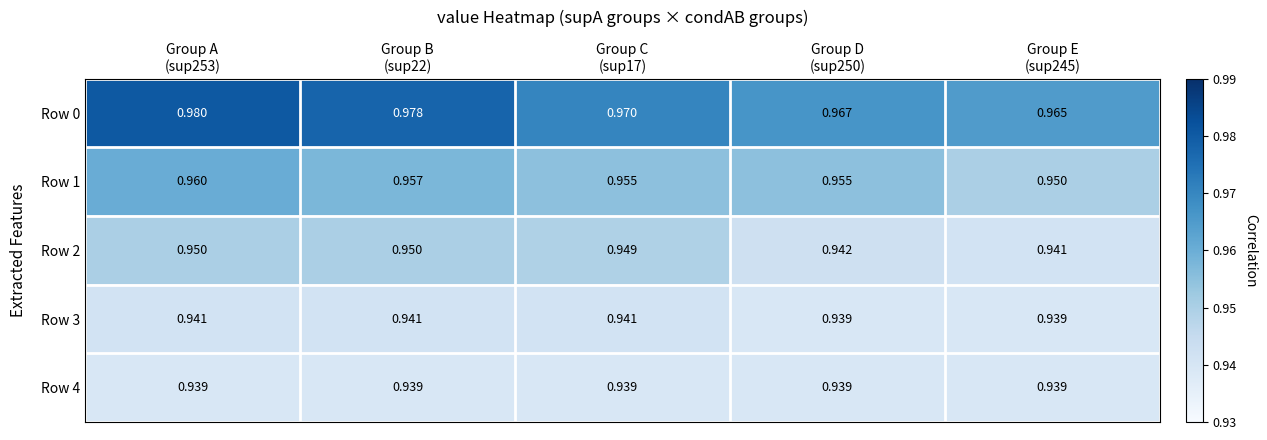

Which series changed the most between Group A
(sup253) and Group E
(sup245)?

Row 0